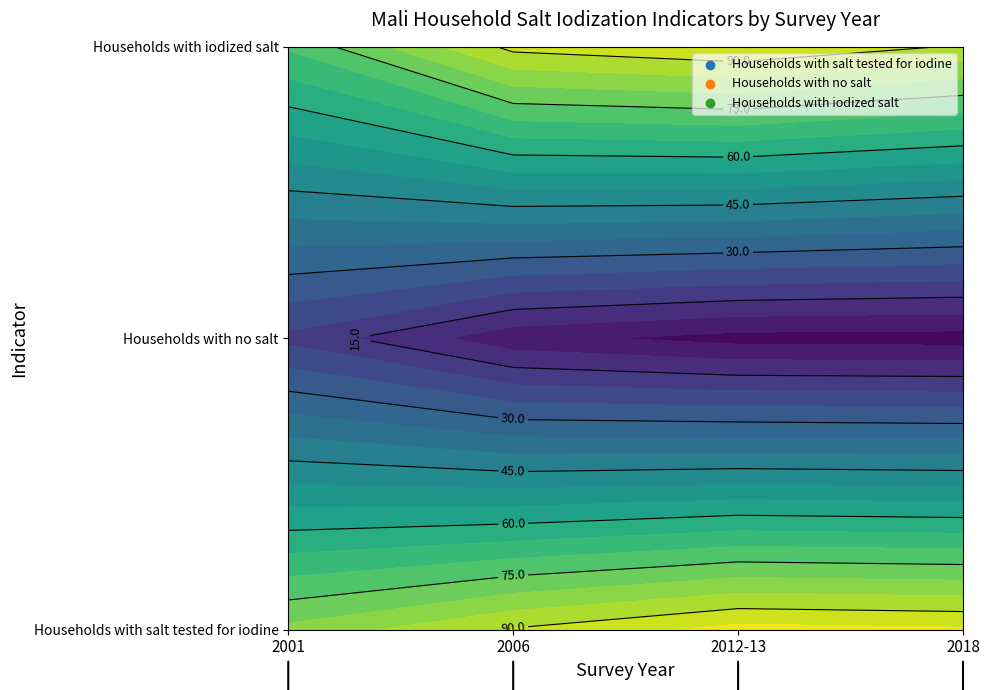

How many data points does each series have?

4